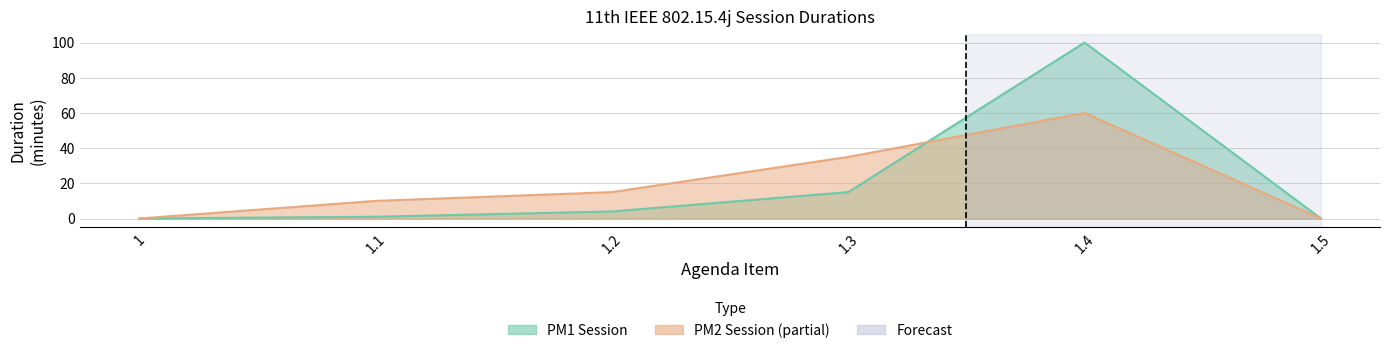

True or false: PM2_duration and PM1_duration intersect in this chart.

True